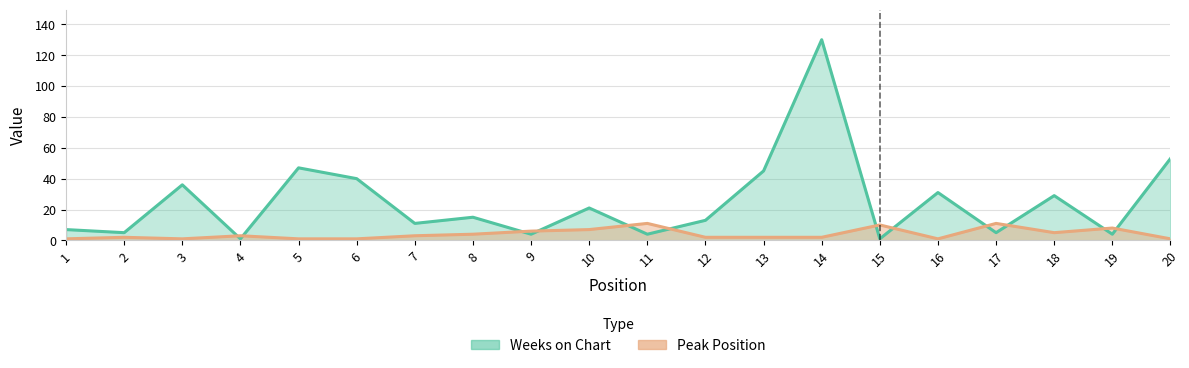

Reading left to right, transcribe all the data shown in this chart.

Weeks on Chart: 7	5	36	1	47	40	11	15	4	21	4	13	45	130	1	31	5	29	4	53
Peak Position: 1	2	1	3	1	1	3	4	6	7	11	2	2	2	10	1	11	5	8	1